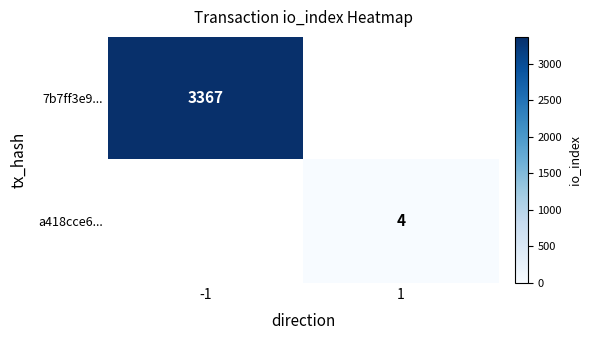

Is it true that 7b7ff3e9... equals 2237 at -1?

False